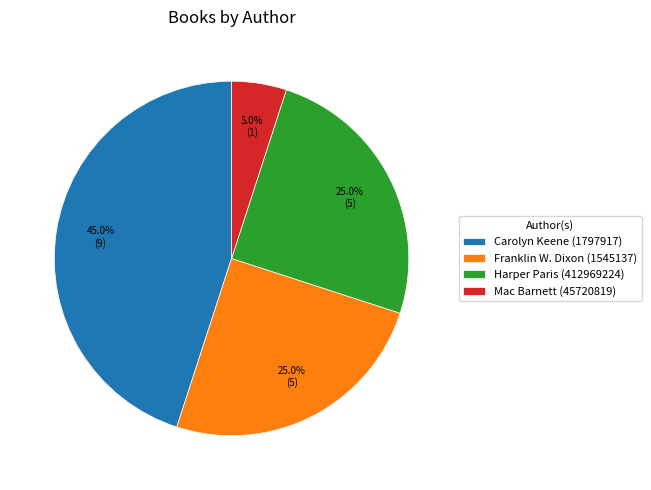

To the nearest percent, what is the average slice percentage?

25%